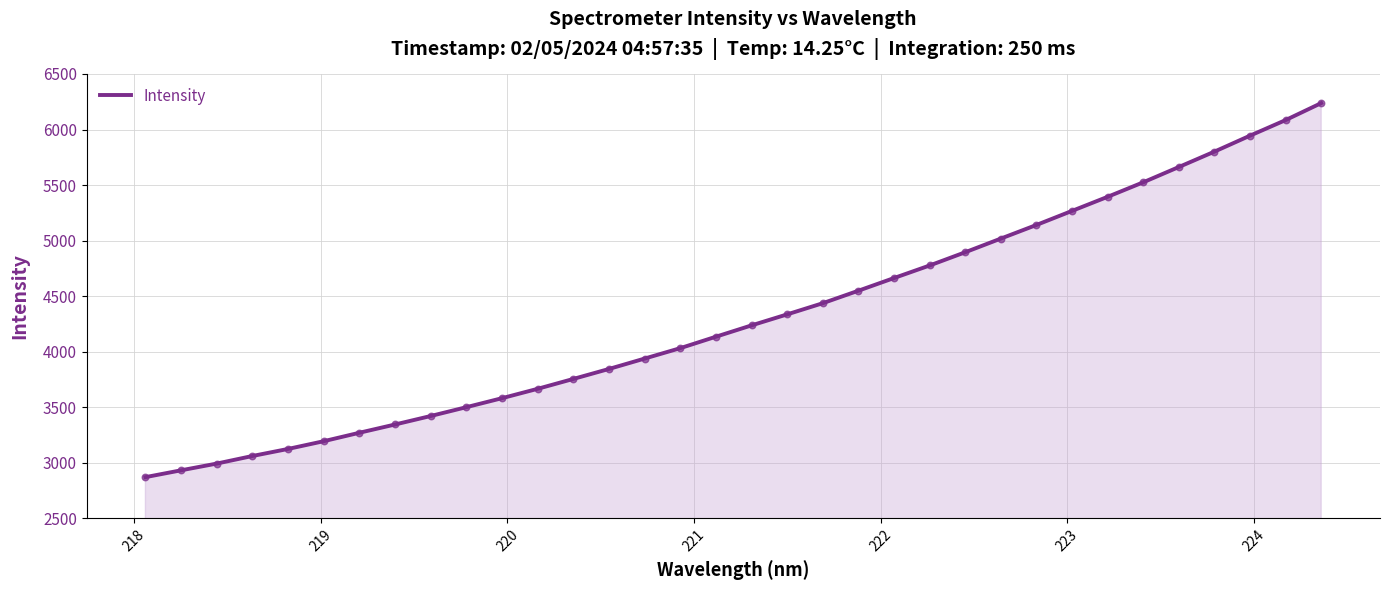

What is the maximum value shown in the chart?

6237.6